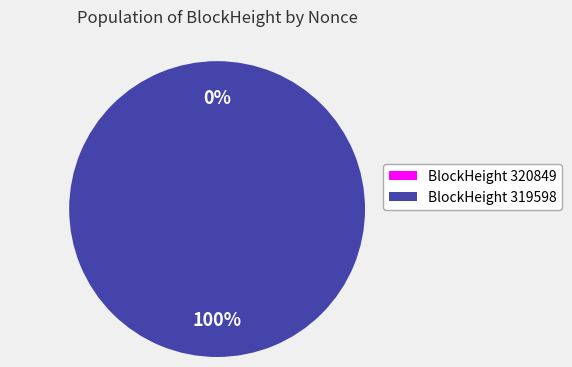

Rank the categories by value from lowest to highest.

320849, 319598